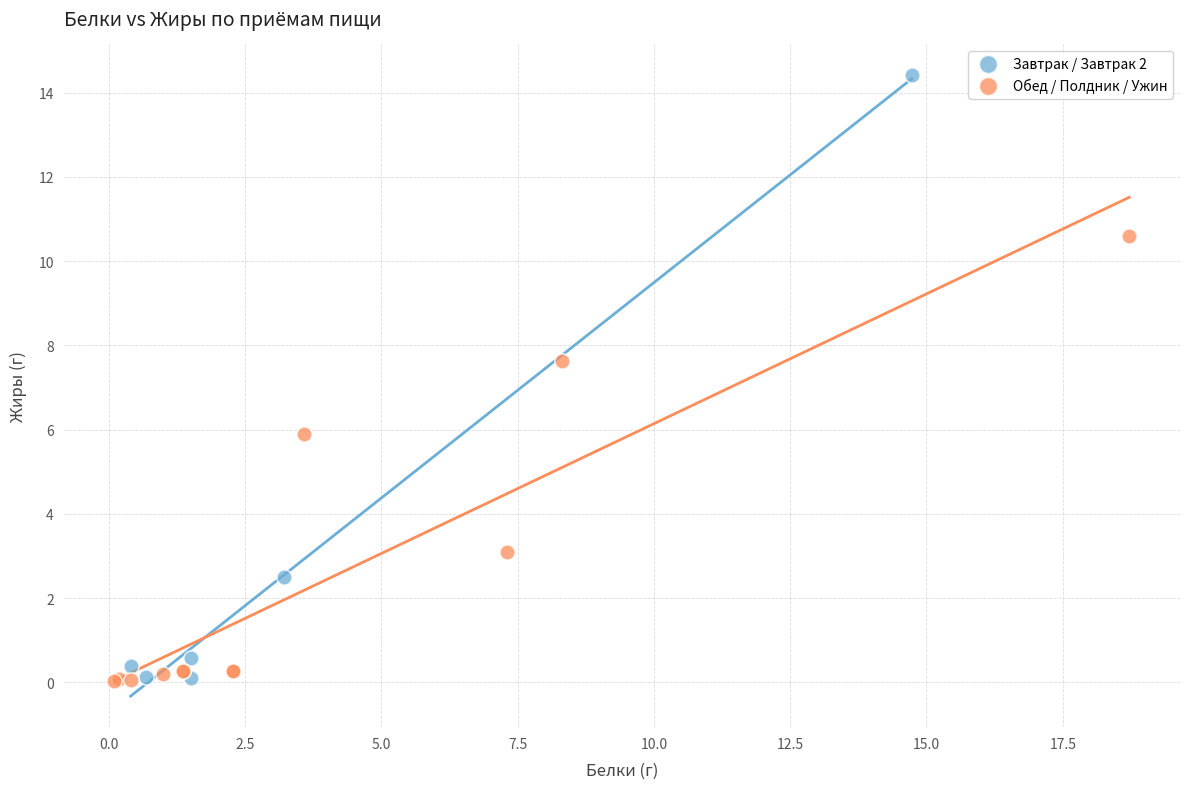

Which series has the largest Y range (max minus min)?

Завтрак / Завтрак 2